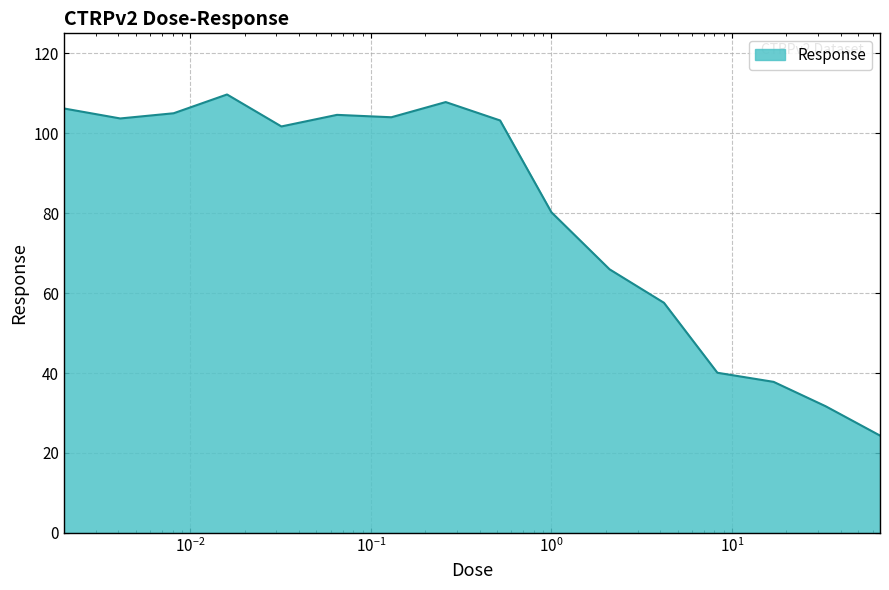

What is the minimum value shown in the chart?

24.4